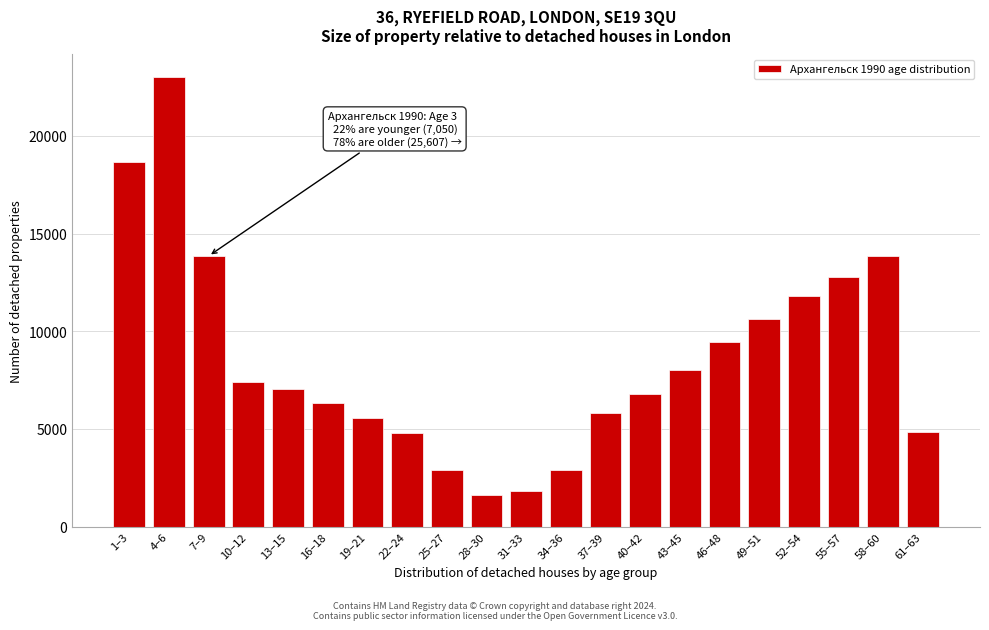

The value at 58–60 is 22744. True or false?

False